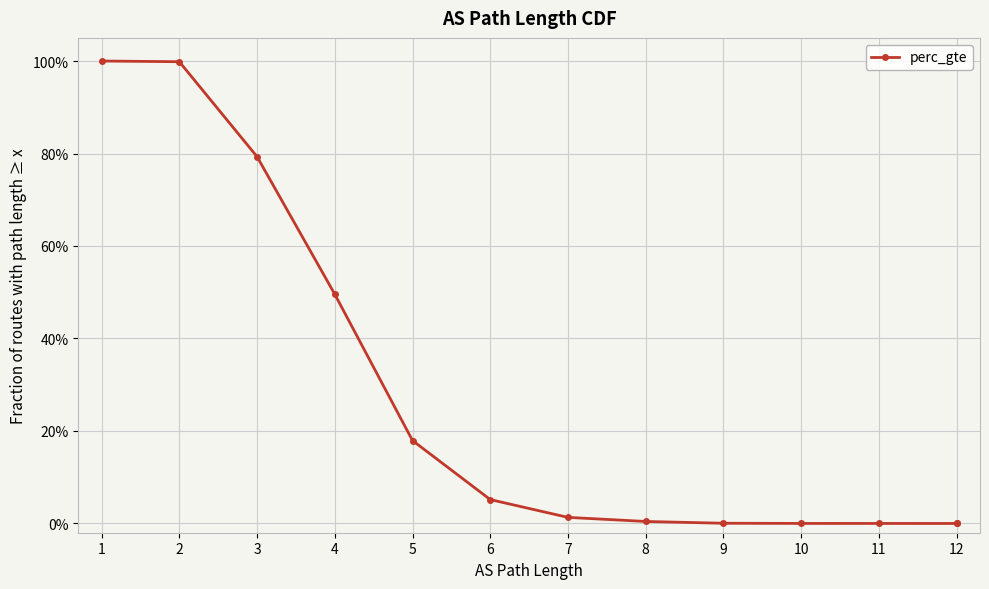

What is the sum of all values?

3.5